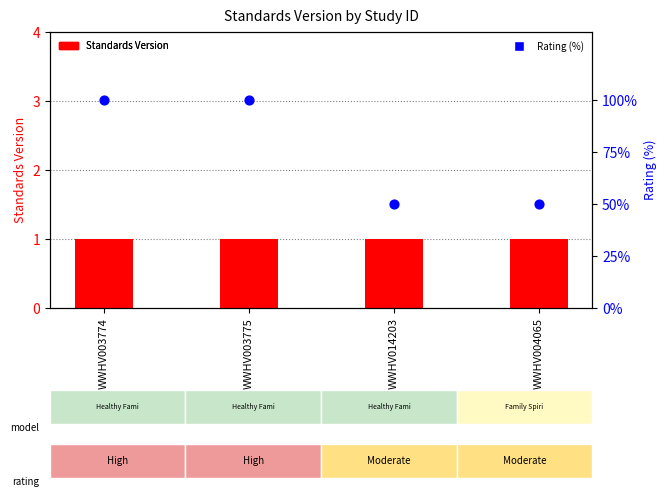

Which series reaches the minimum Y coordinate?

Standards Version